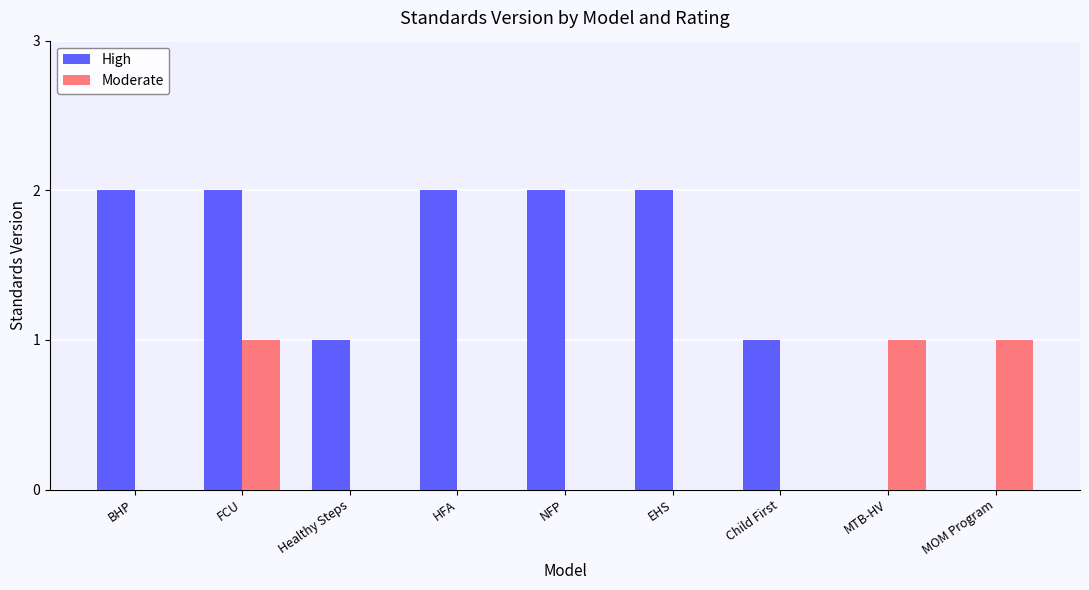

At which category is the sum across all series the highest?

FCU